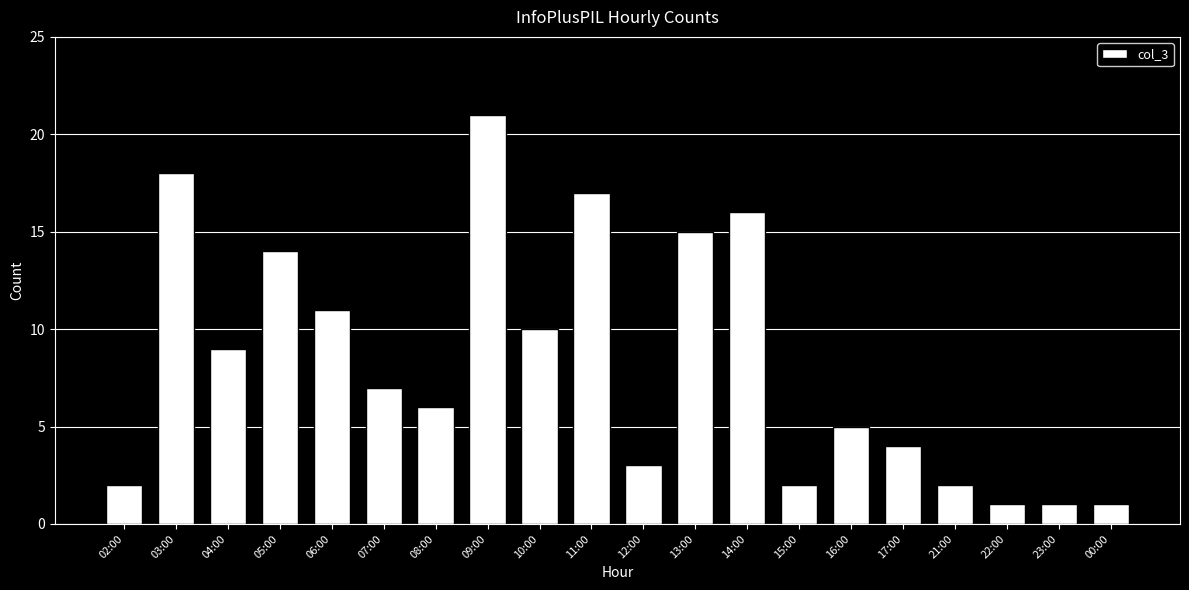

What is the value of the 4th bar from the left?

14